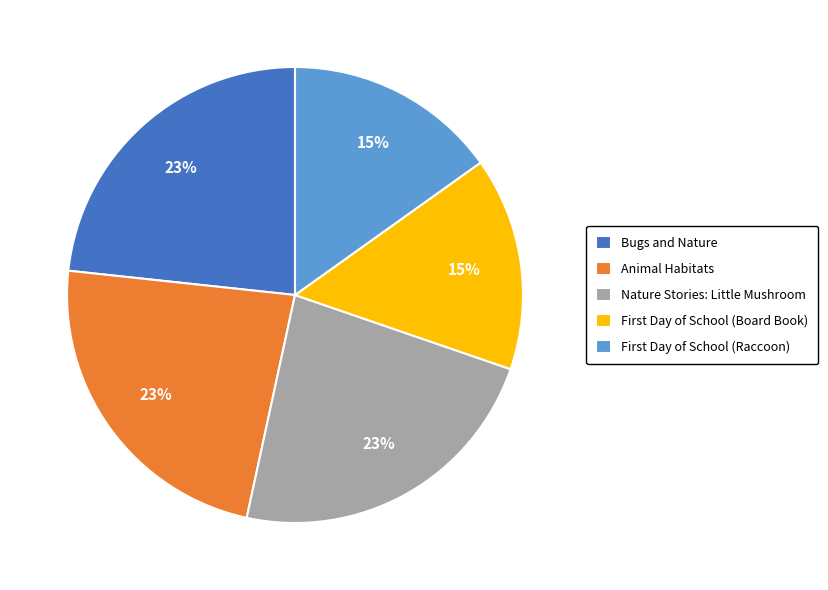

True or false: Bugs and Nature accounts for 23% of the total.

True